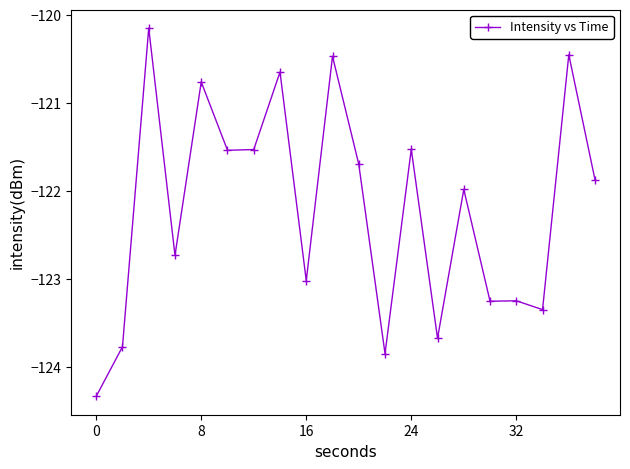

Is this an area chart (filled region under the line)?

No